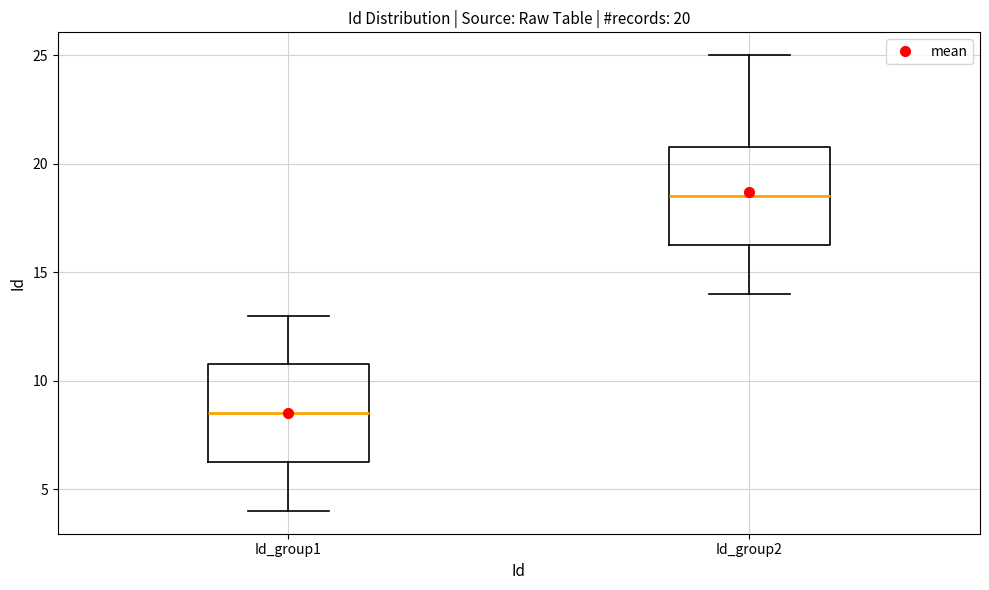

Which box's median line is the highest?

Id_group2